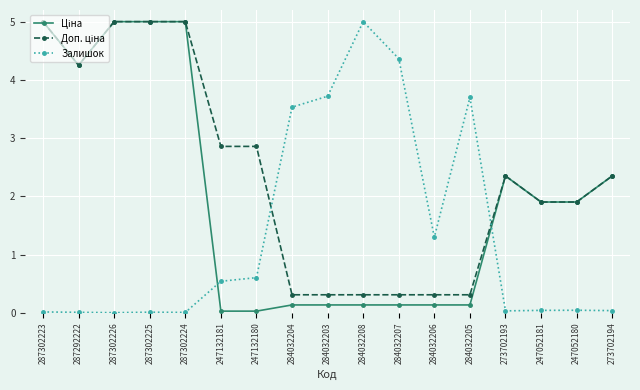

Which category has the highest value in the Залишок series?

284032208